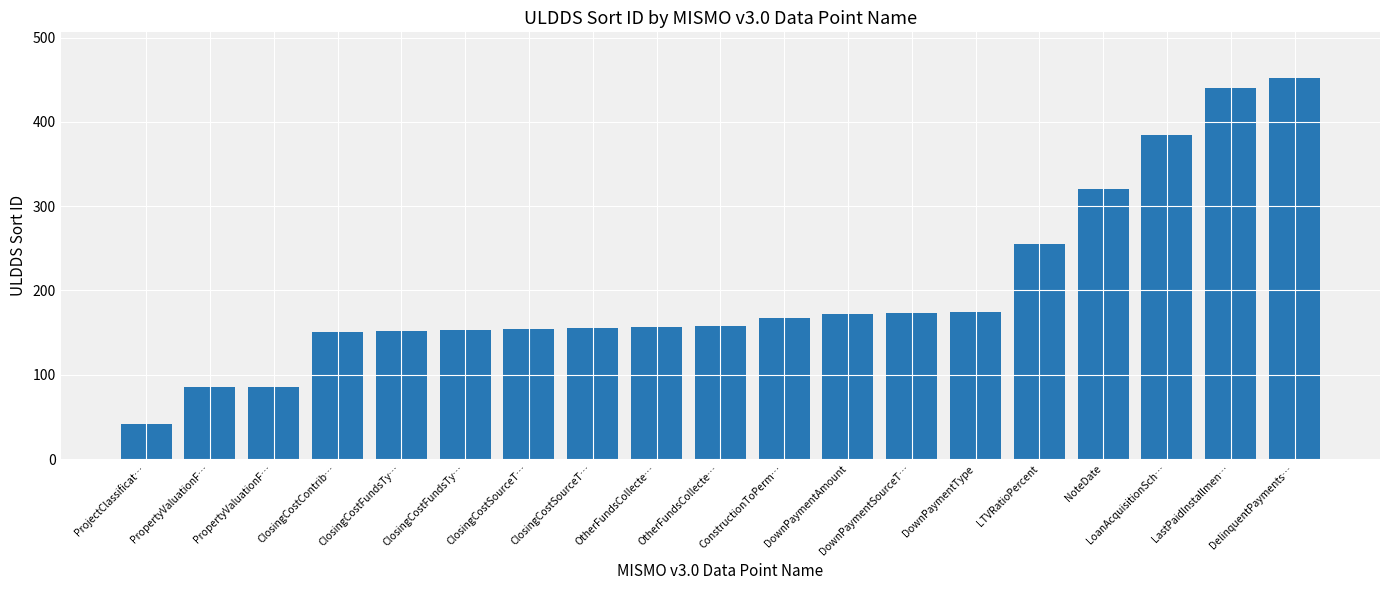

Are the bars horizontal?

No